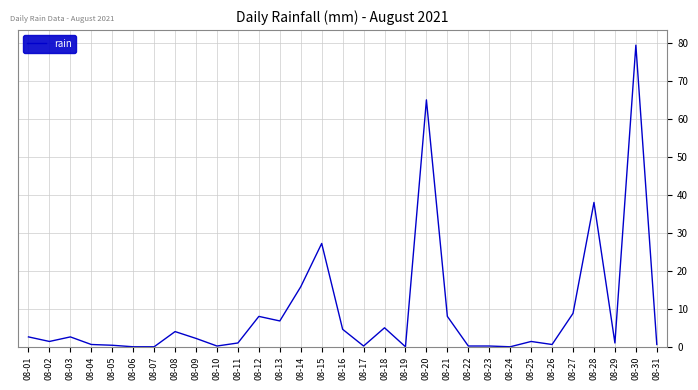

How many lines are shown in the chart?

1